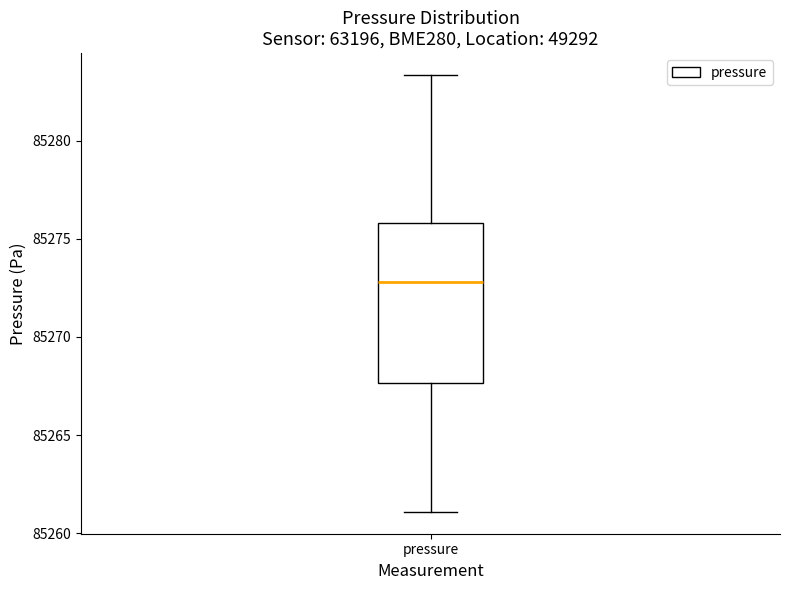

Transcribe this box plot: give where the median line is, the range the box spans, and where the two whiskers end, as read against the y-axis. The values are not printed on the chart, so give them approximately, as read against the axis.

median 85273.0, box 85267.5 to 85276.0, whiskers 85261.0 to 85283.5